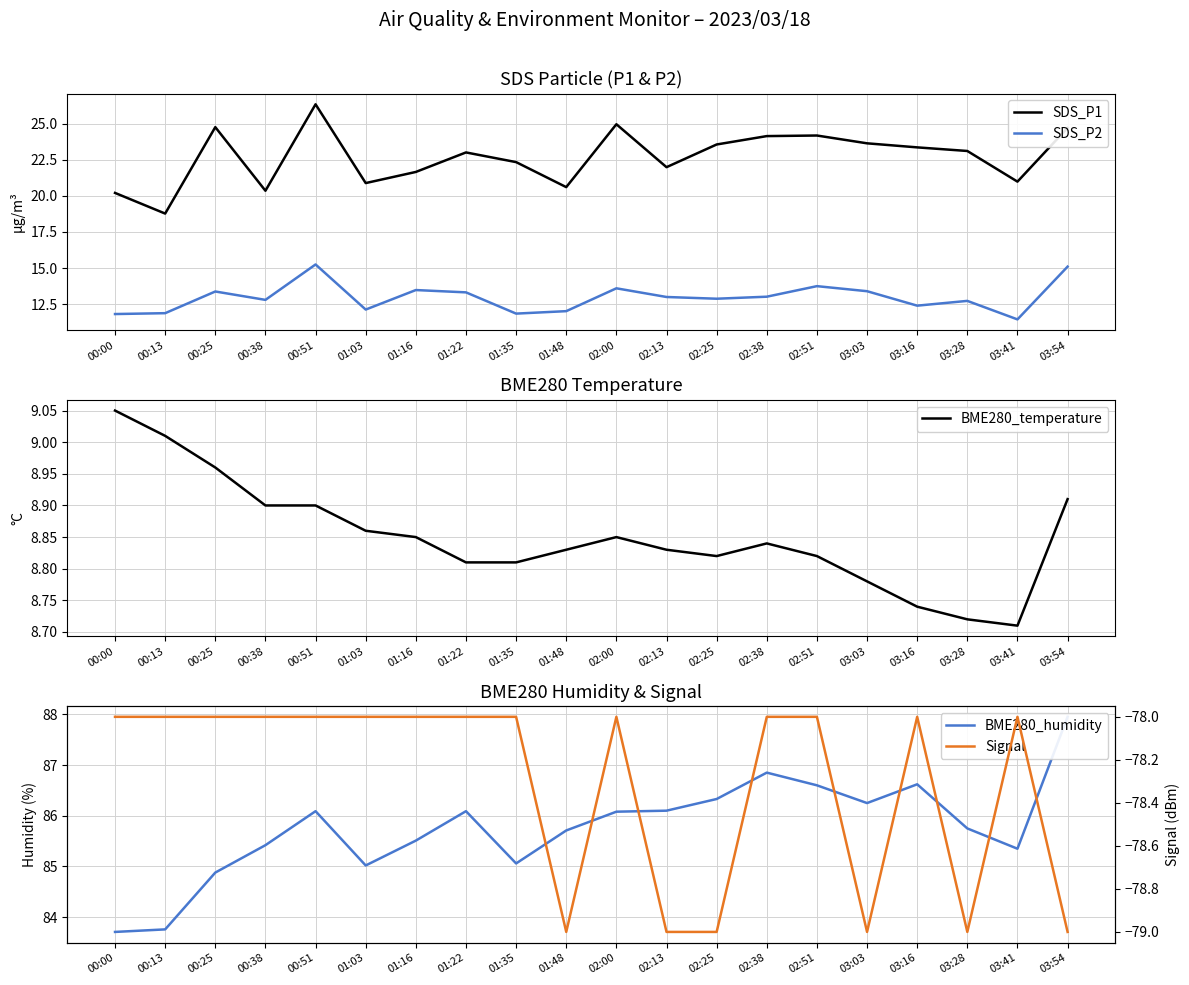

Which series has the largest total across all categories?

BME280_humidity